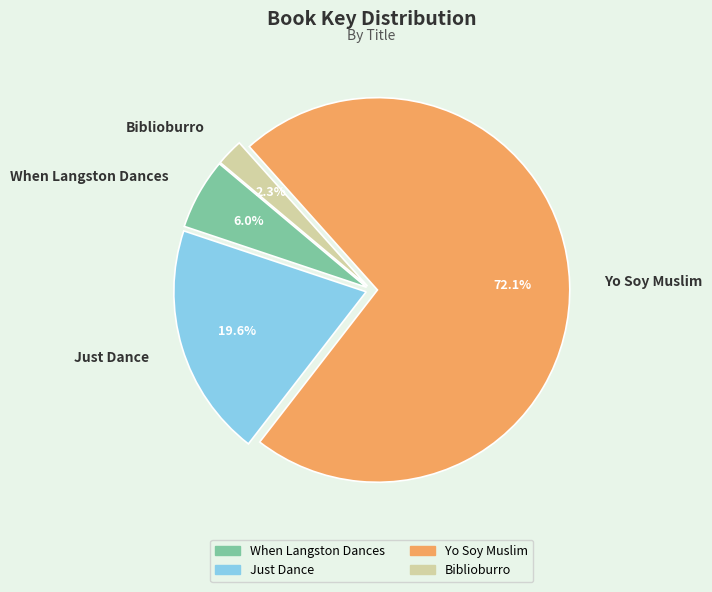

Rank the categories by value from highest to lowest.

Yo Soy Muslim, Just Dance, When Langston Dances, Biblioburro